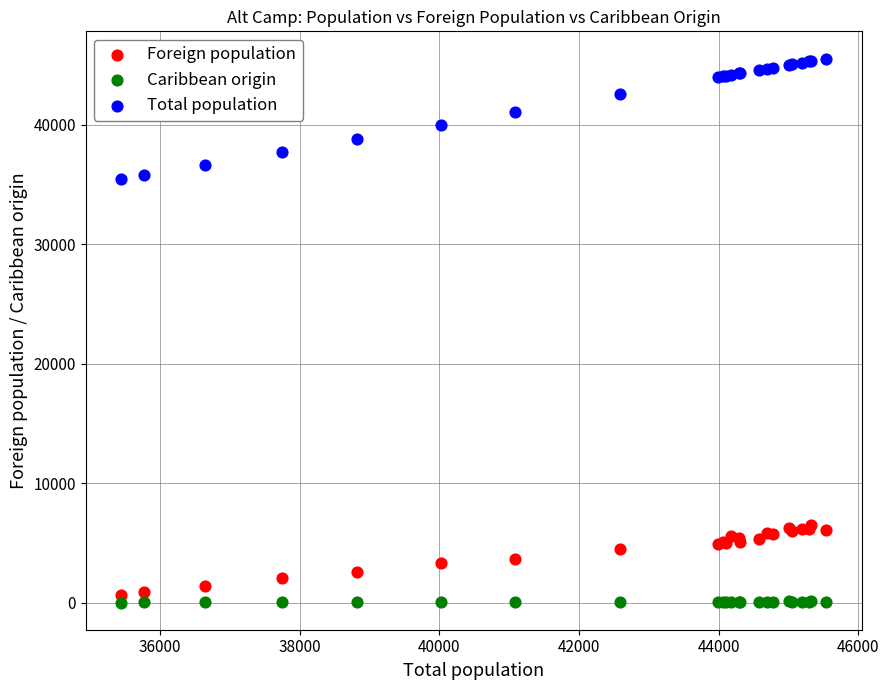

Which series contains the highest Y value?

Total population